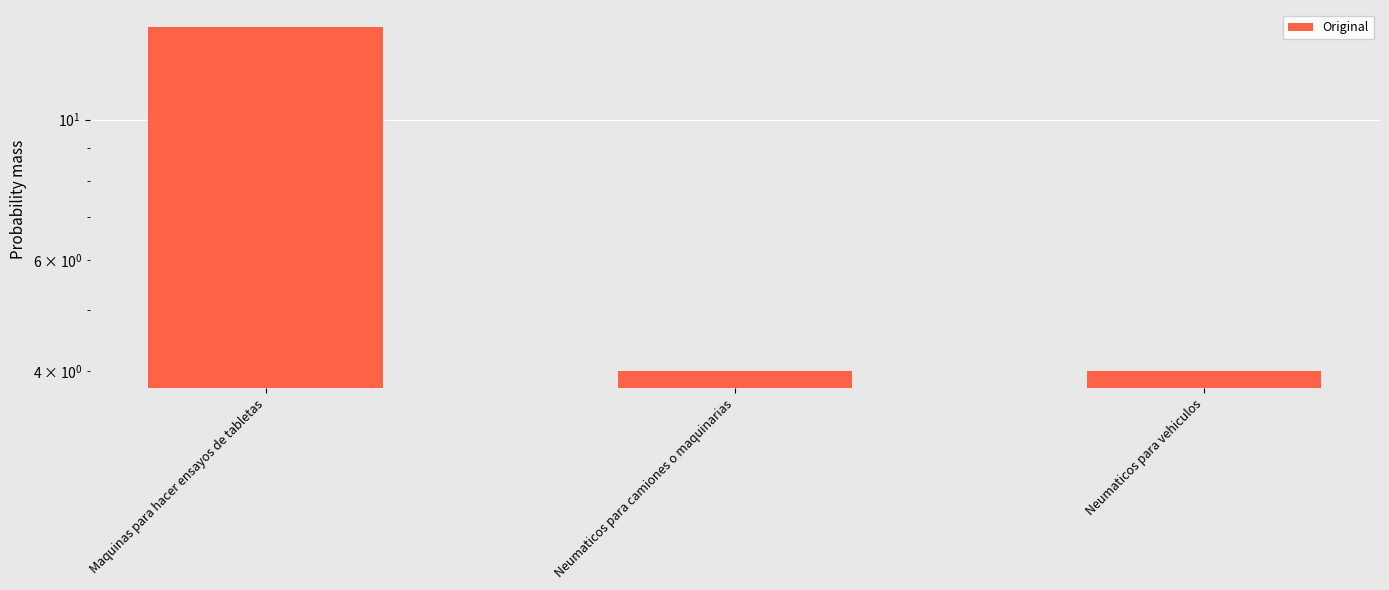

List the labels in order of value, largest first.

Maquinas para hacer ensayos de tabletas, Neumaticos para camiones o maquinarias, Neumaticos para vehiculos